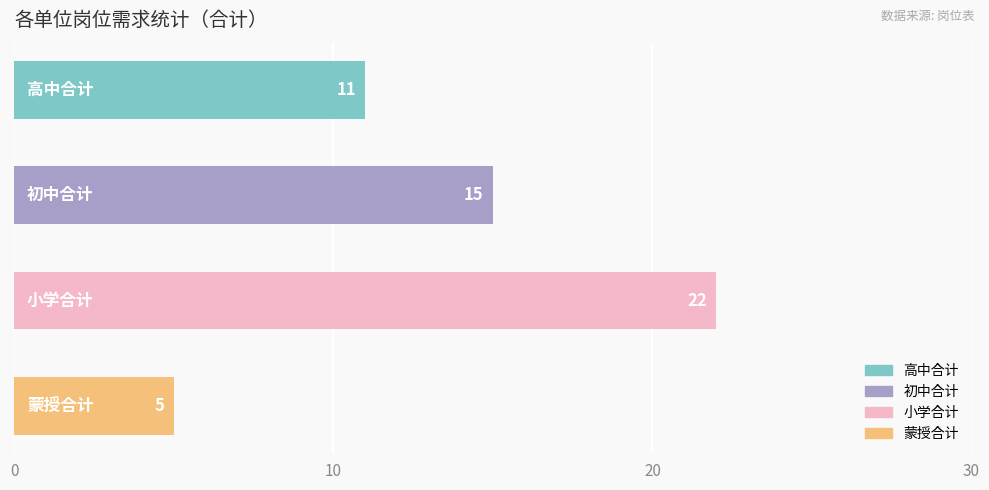

Count the values in the range 11 to 22.

3